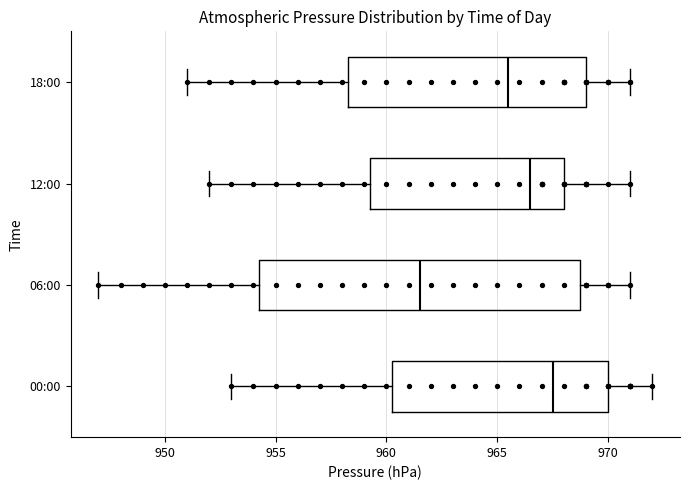

Where does the right whisker of the box for 06:00 end on the x-axis? The values are not printed on the chart, so give them approximately, as read against the axis.

971.0